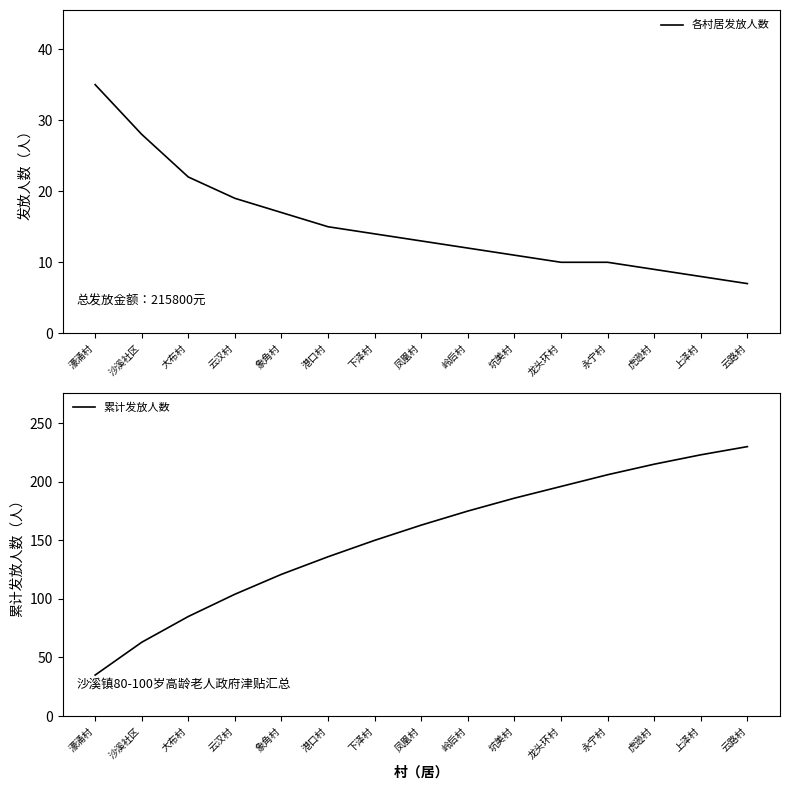

What is the sum of the 累计发放人数 values at 沙溪社区 and 凤凰村?

226